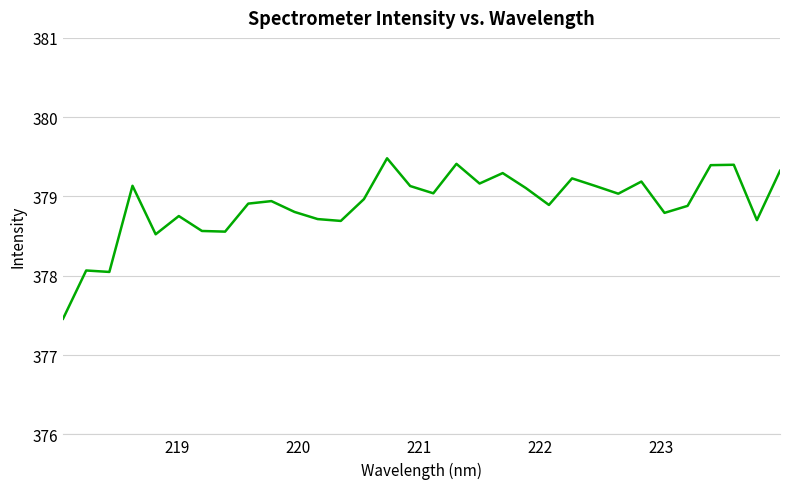

What is the greatest value displayed?

379.5